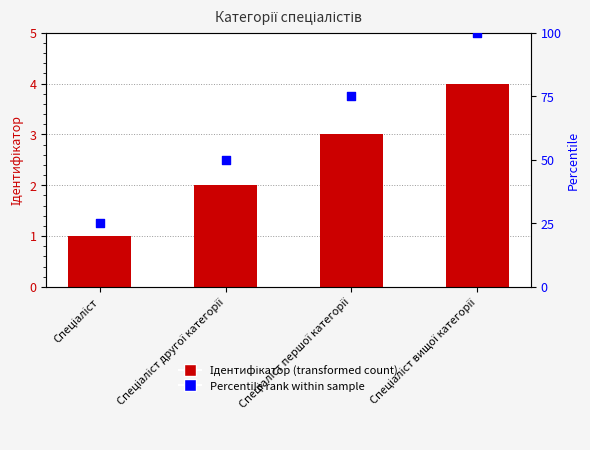

What are all the series names shown in the legend?

Ідентифікатор, Percentile rank